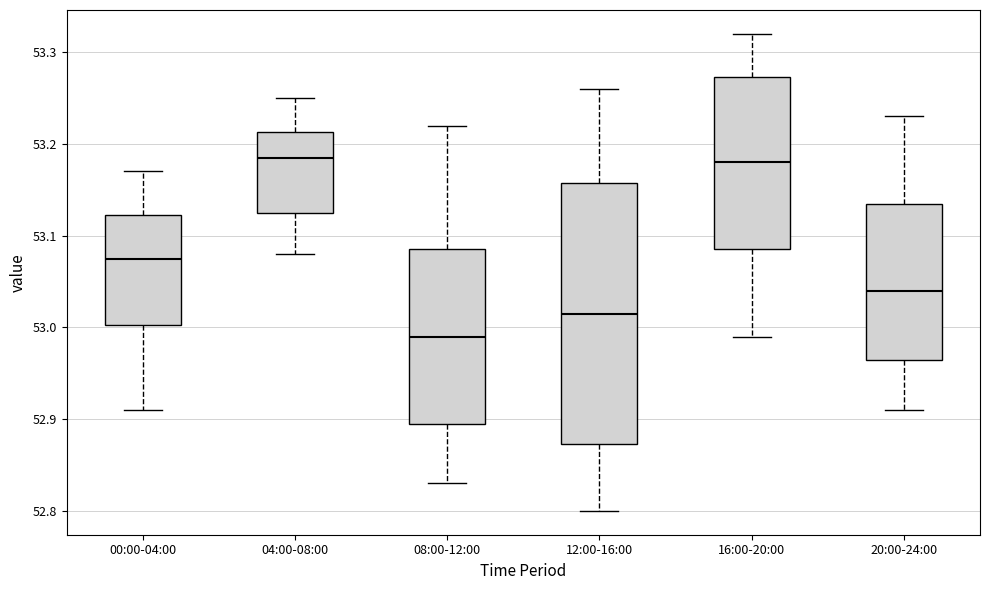

Comparing the boxes themselves (not the whiskers), which one is the tallest?

12:00-16:00